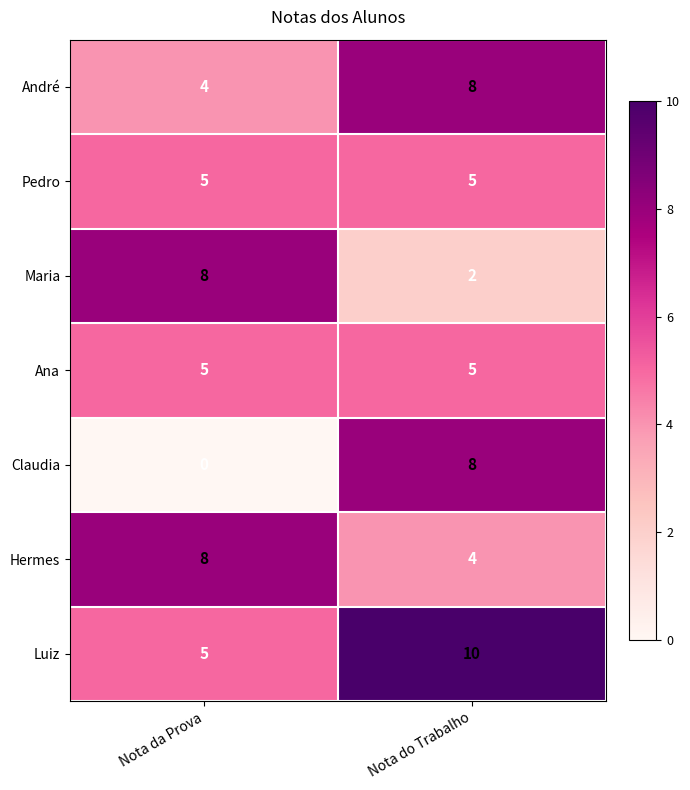

What is the difference between the maximum and minimum values in the Maria series?

6